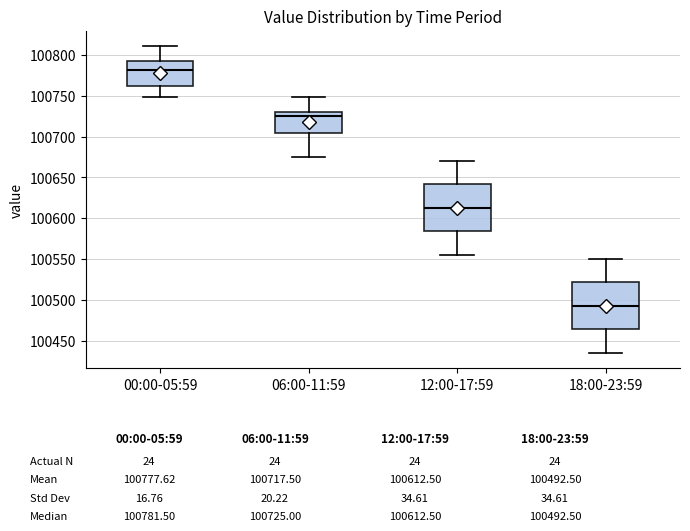

Which box has the lowest median line?

18:00-23:59